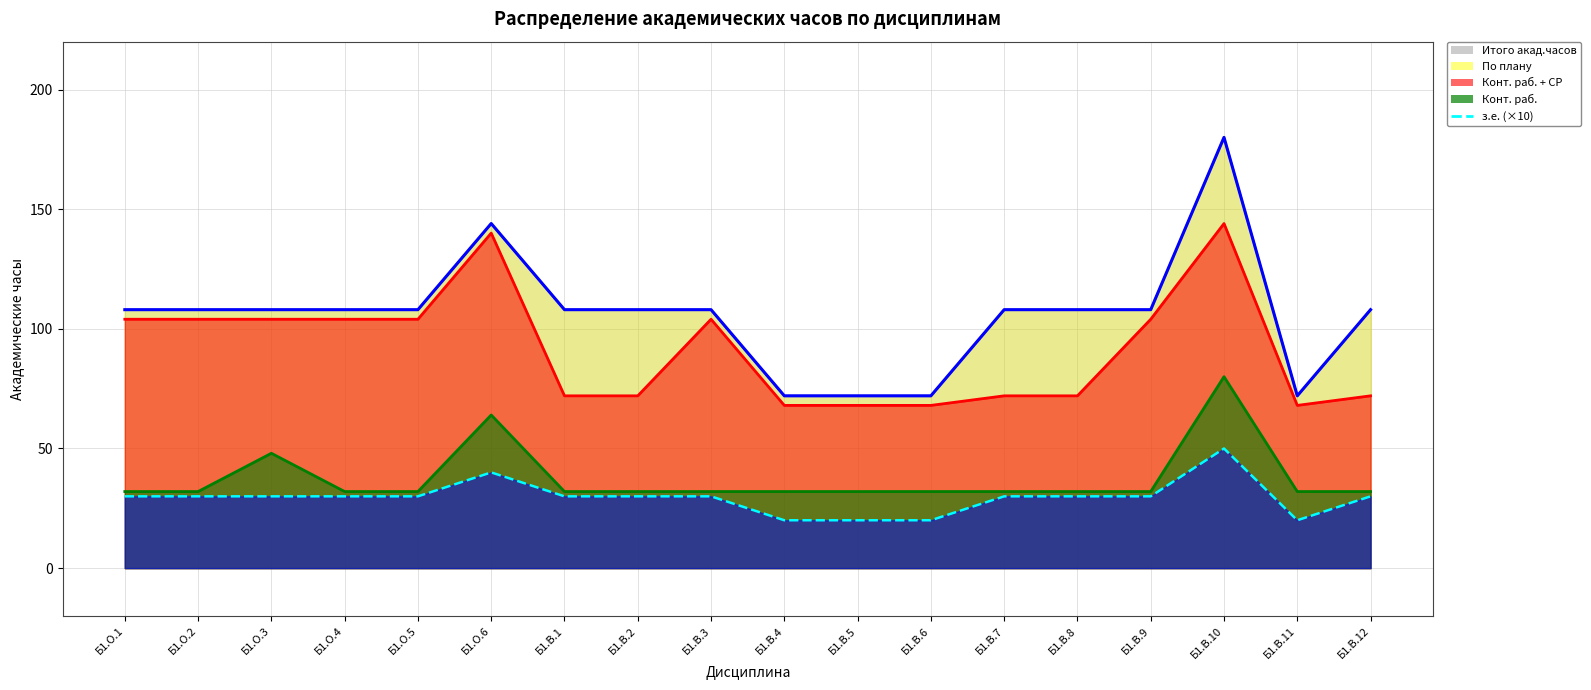

How many data points does each series have?

18